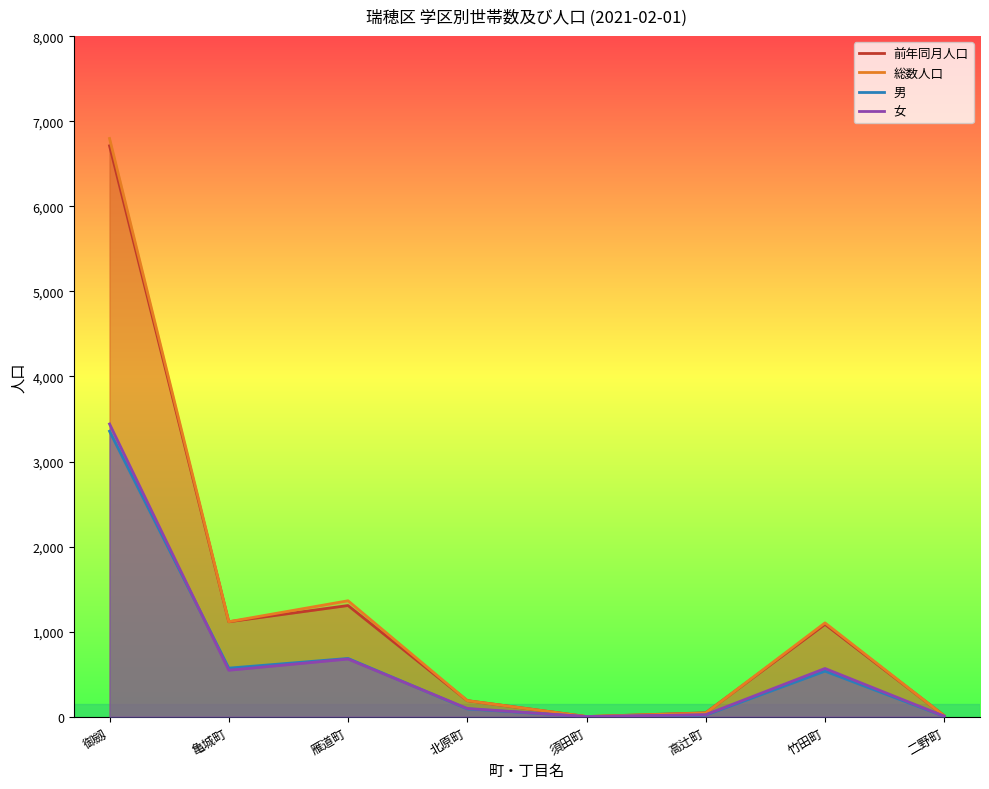

How many data points in 男 are less than 536?

4